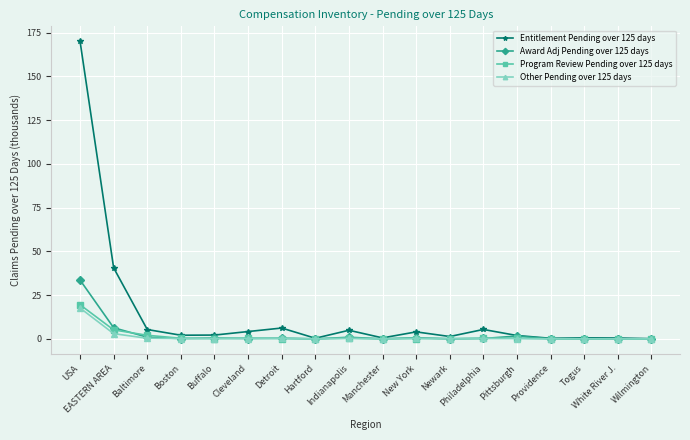

What are all the series names shown in the legend?

Entitlement Pending over 125 days, Award Adj Pending over 125 days, Program Review Pending over 125 days, Other Pending over 125 days